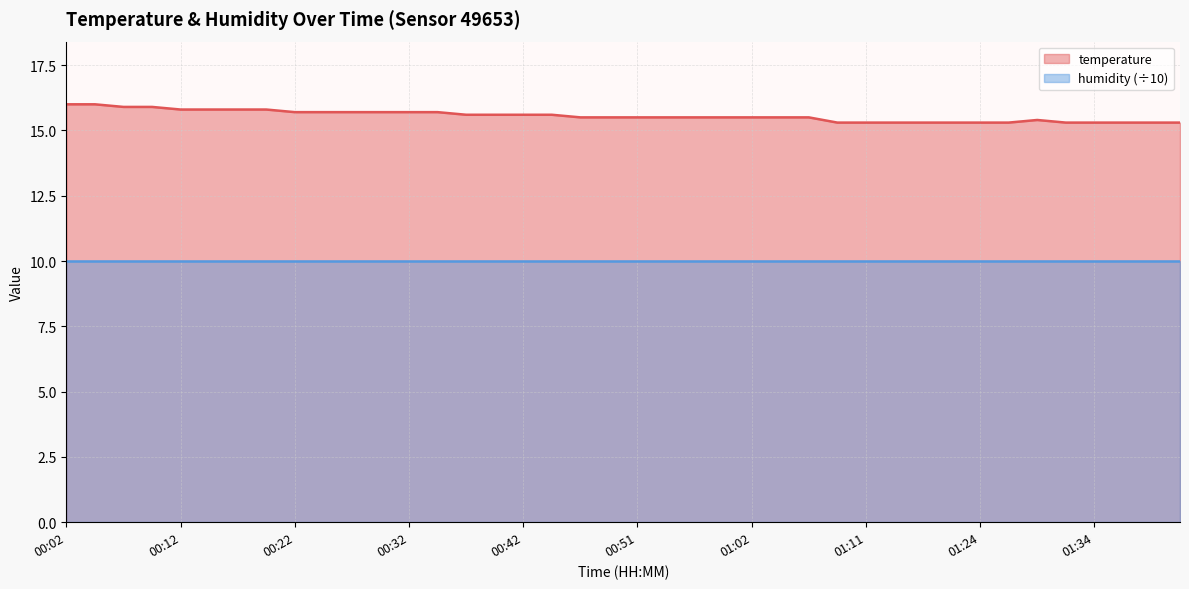

Approximately how many times larger is the value at 01:09 compared to 00:07?

1.0